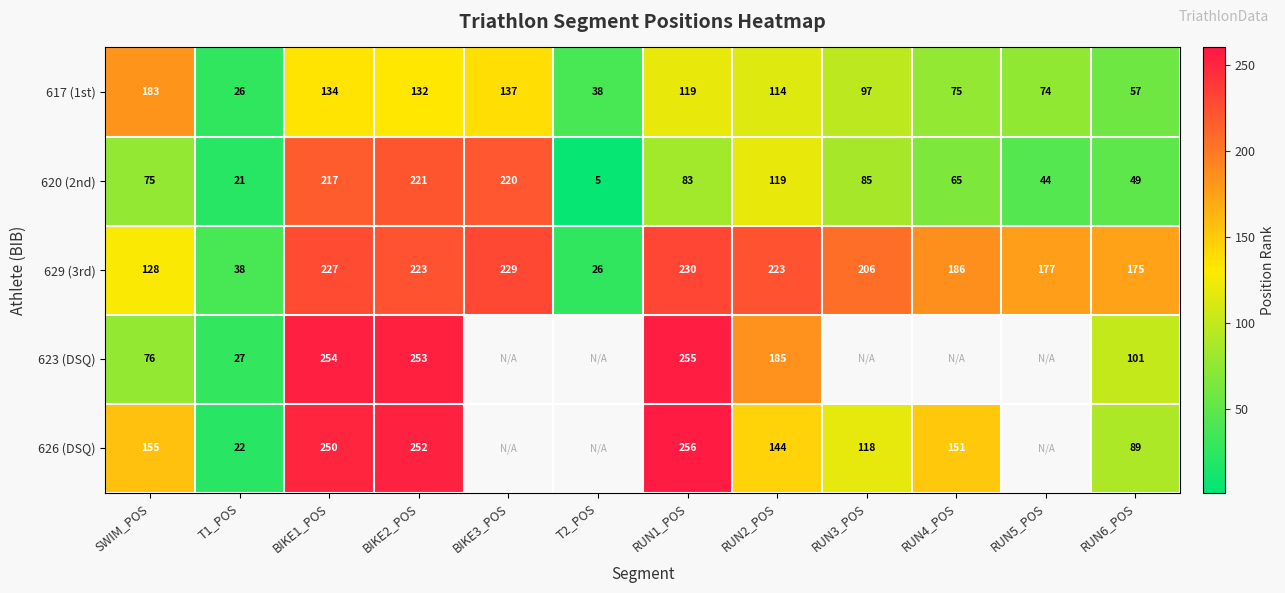

Is it true that 617 (1st) equals 132 at BIKE2_POS?

True